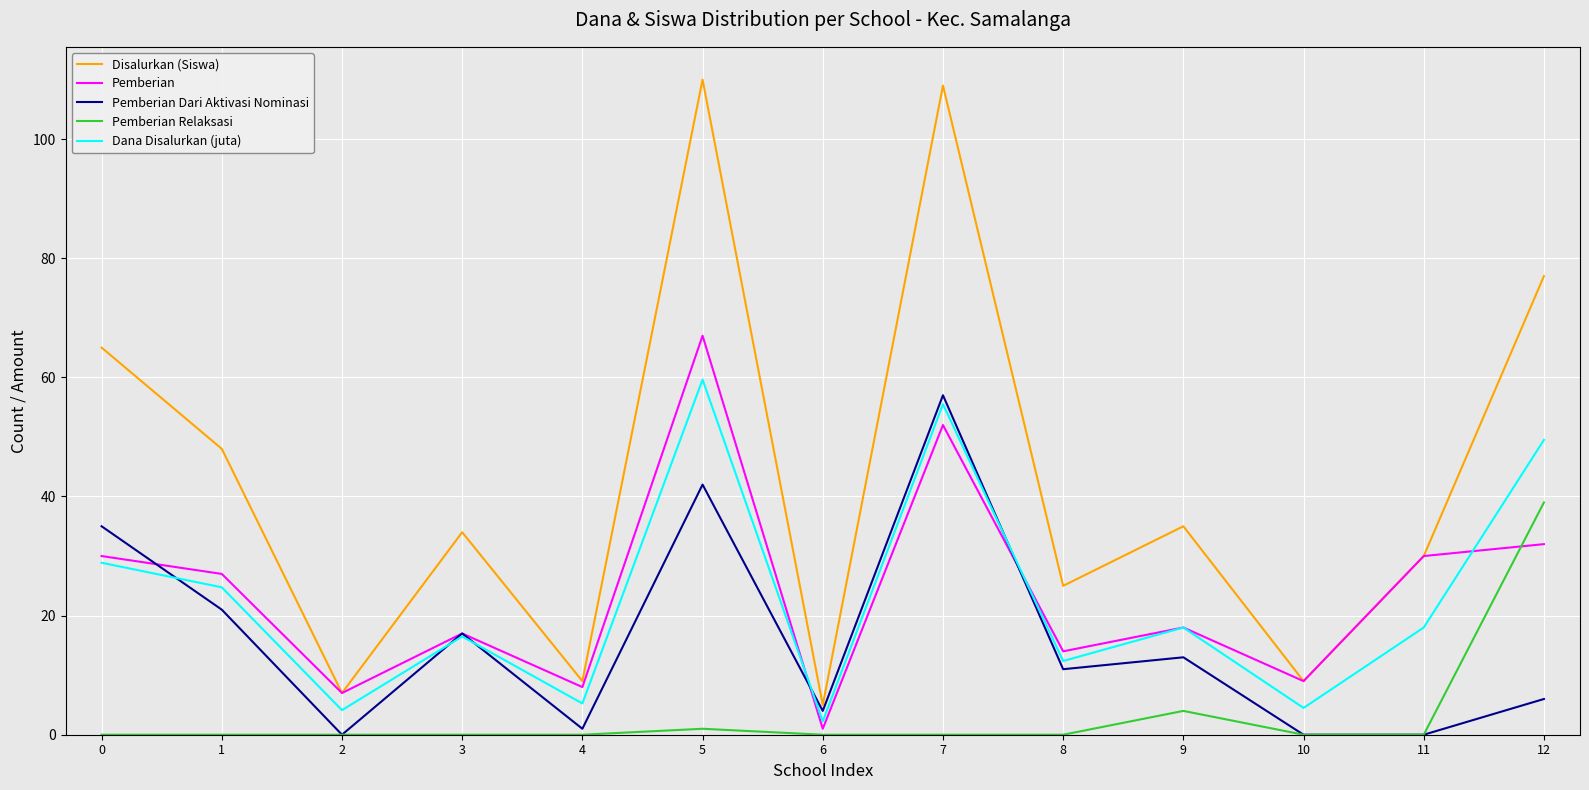

What is the spread (max minus min) of values at 10?

9.0